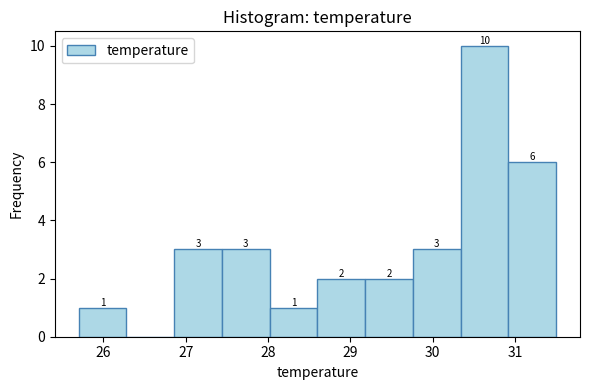

Over which range of the x-axis is the bar tallest?

30.34 to 30.92